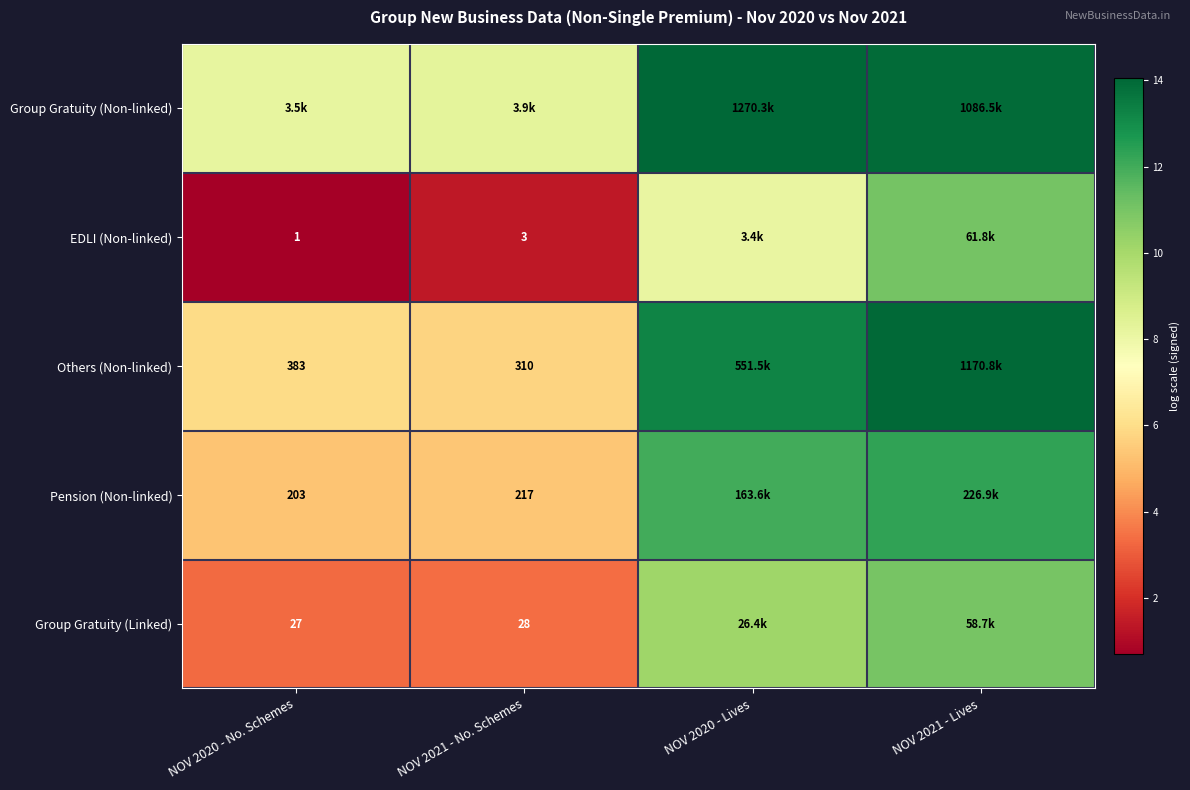

At which label does Group Gratuity (Non-linked) first exceed 13?

NOV 2020 - Lives